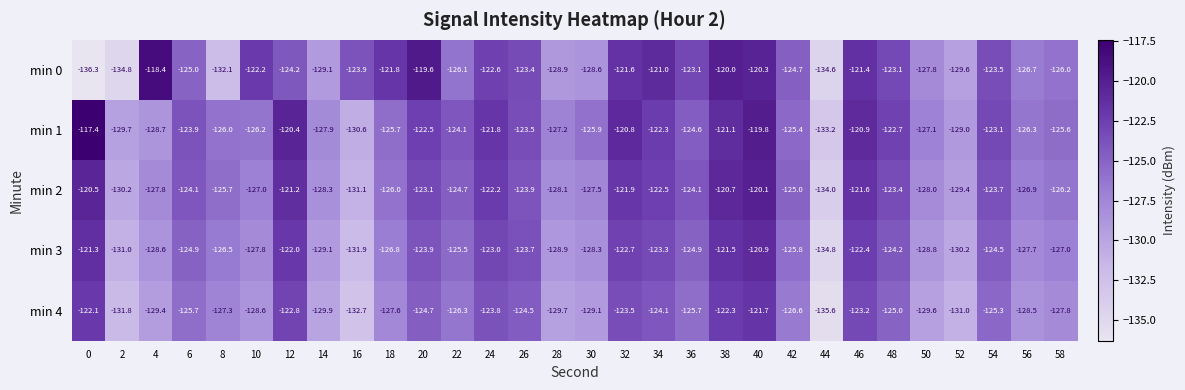

What is the highest value of the min 2 series?

-120.1